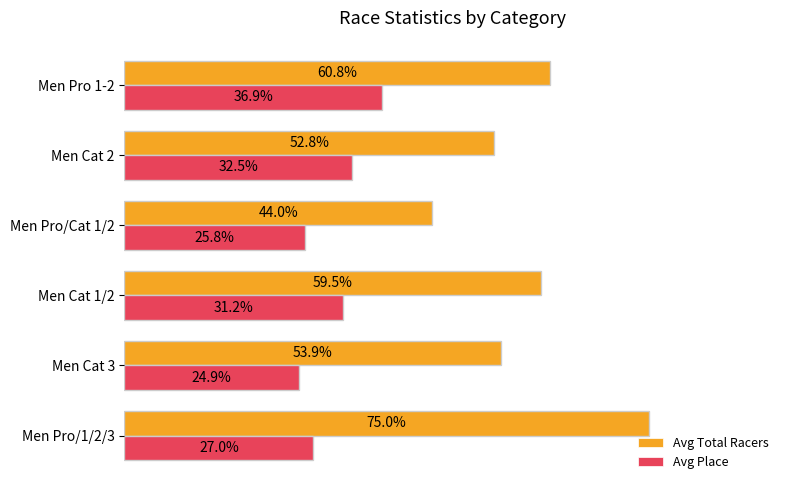

Is the value of Avg Place at Men Cat 3 greater than the value of Avg Total Racers at Men Pro/1/2/3?

No